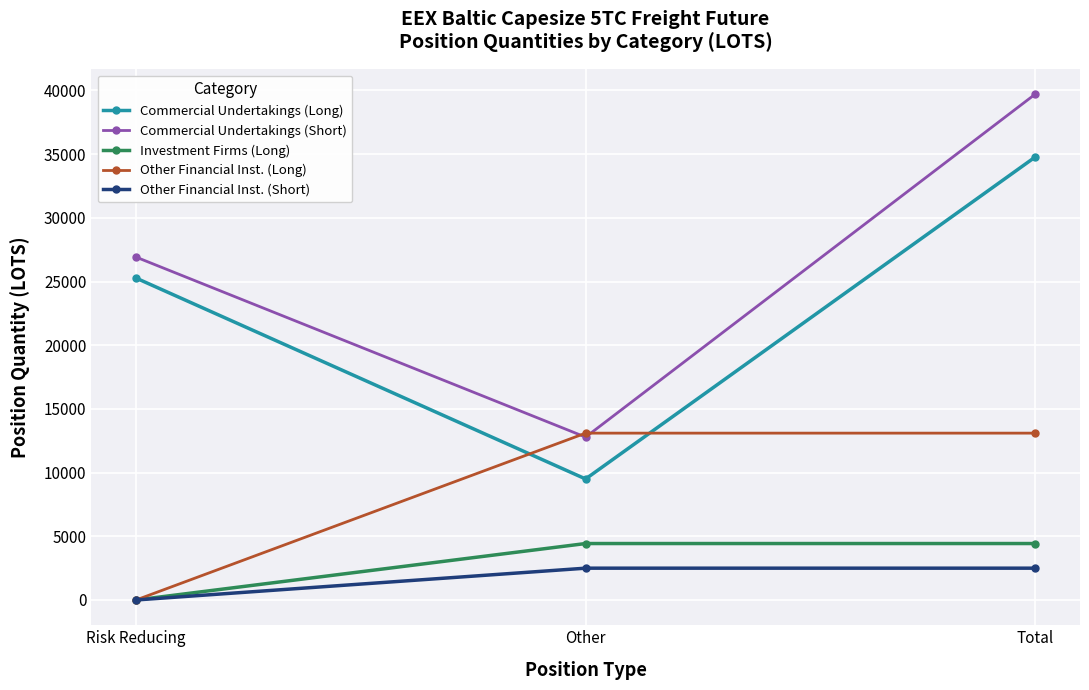

True or false: Commercial Undertakings (Short) has a value of 10599.8 at Risk Reducing.

False